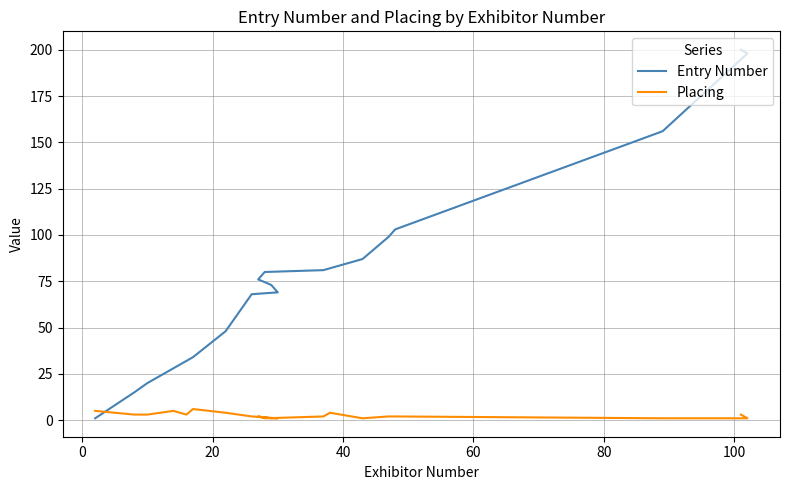

Count the number of categories in the chart.

20